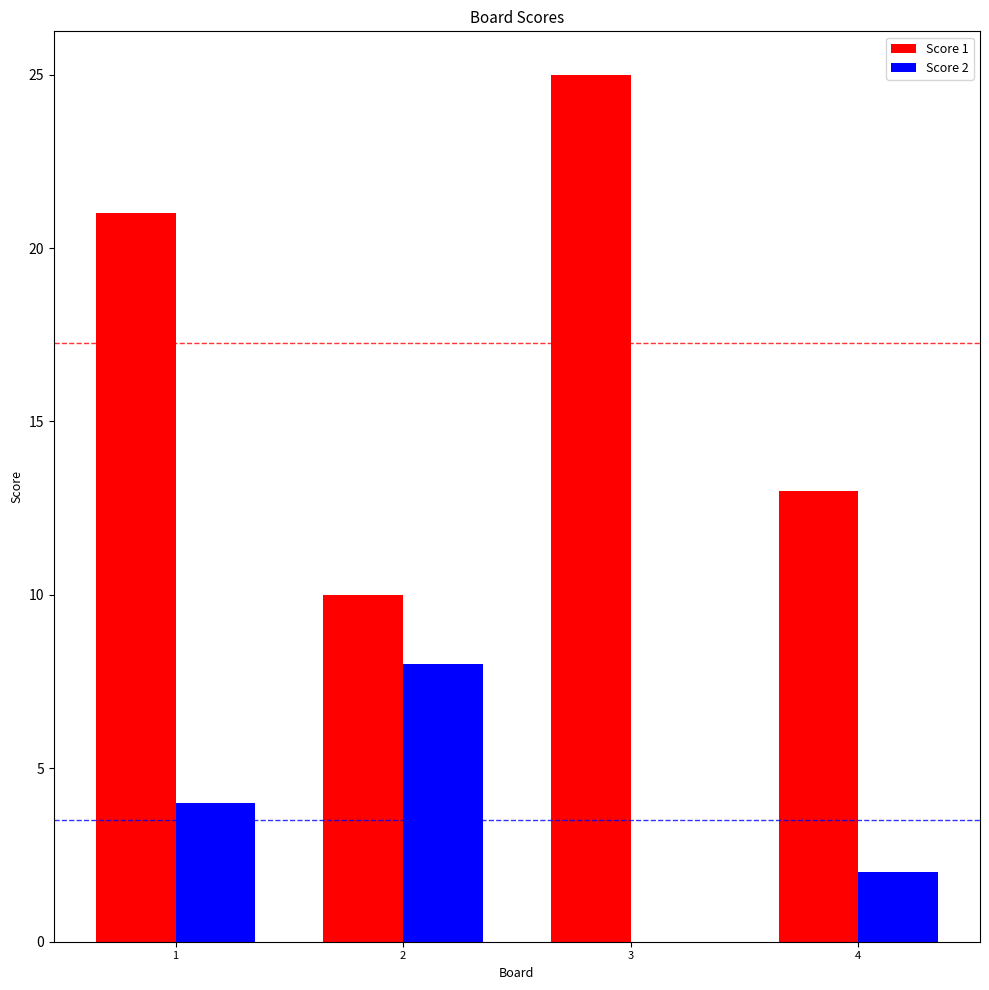

Which category has the highest value across all series?

3